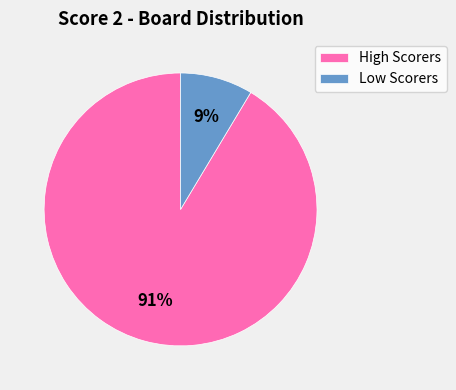

Is it true that Low Scorers is 9% of the pie?

True